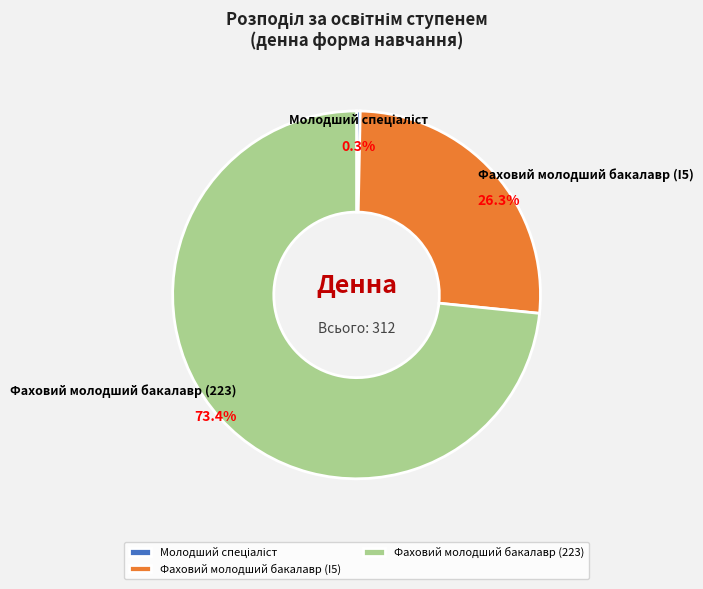

What portion of the pie excludes Фаховий молодший бакалавр (I5)?

73.7%